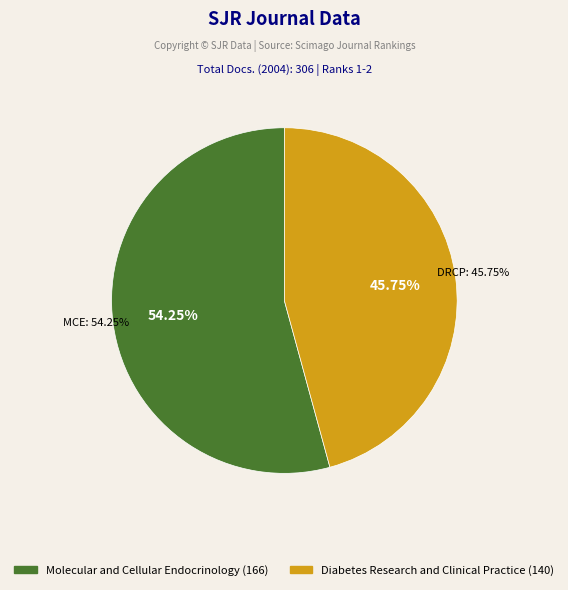

Count the number of slices in the pie.

2